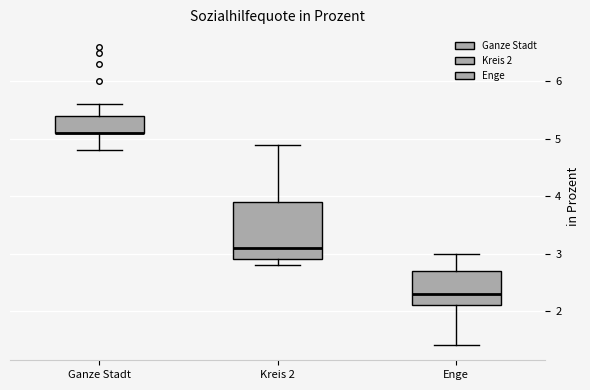

Reading left to right, transcribe this box plot: for each box, give where its median line is, the range the box spans, and where its two whiskers end, as read against the y-axis. The values are not printed on the chart, so give them approximately, as read against the axis.

Ganze Stadt: median 5.1 (drawn on the box's lower edge), box 5.1 to 5.4, whiskers 4.8 to 5.6
Kreis 2: median 3.1, box 2.9 to 3.9, whiskers 2.8 to 4.9
Enge: median 2.3, box 2.1 to 2.7, whiskers 1.4 to 3.0